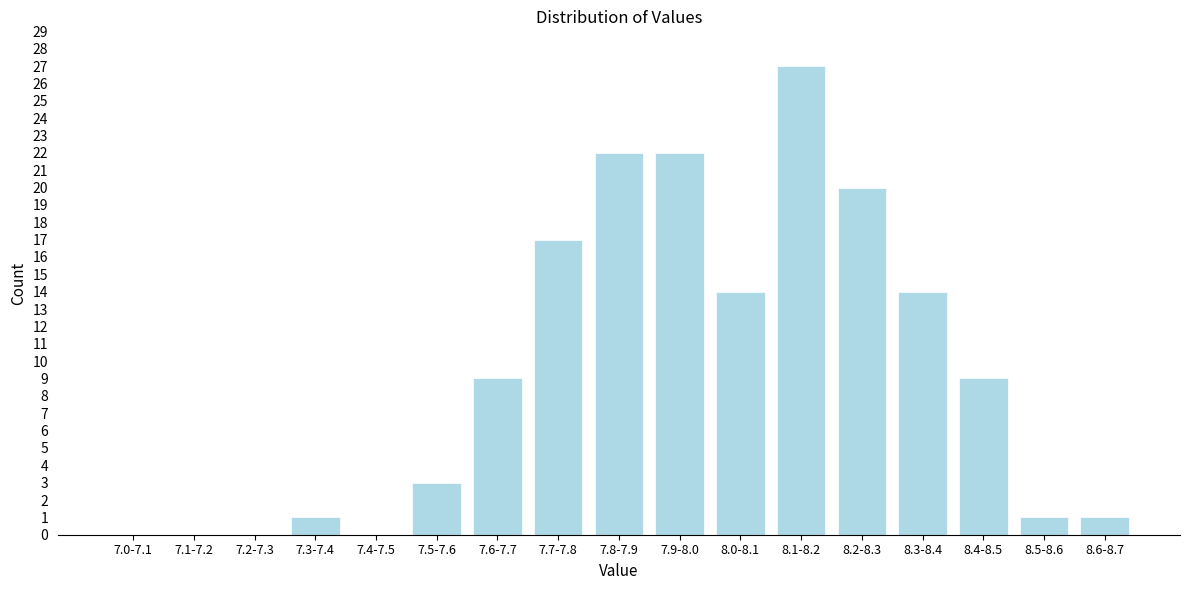

Reading left to right, extract all data points from this chart.

7.0-7.1=0	7.1-7.2=0	7.2-7.3=0	7.3-7.4=1	7.4-7.5=0	7.5-7.6=3	7.6-7.7=9	7.7-7.8=17	7.8-7.9=22	7.9-8.0=22	8.0-8.1=14	8.1-8.2=27	8.2-8.3=20	8.3-8.4=14	8.4-8.5=9	8.5-8.6=1	8.6-8.7=1